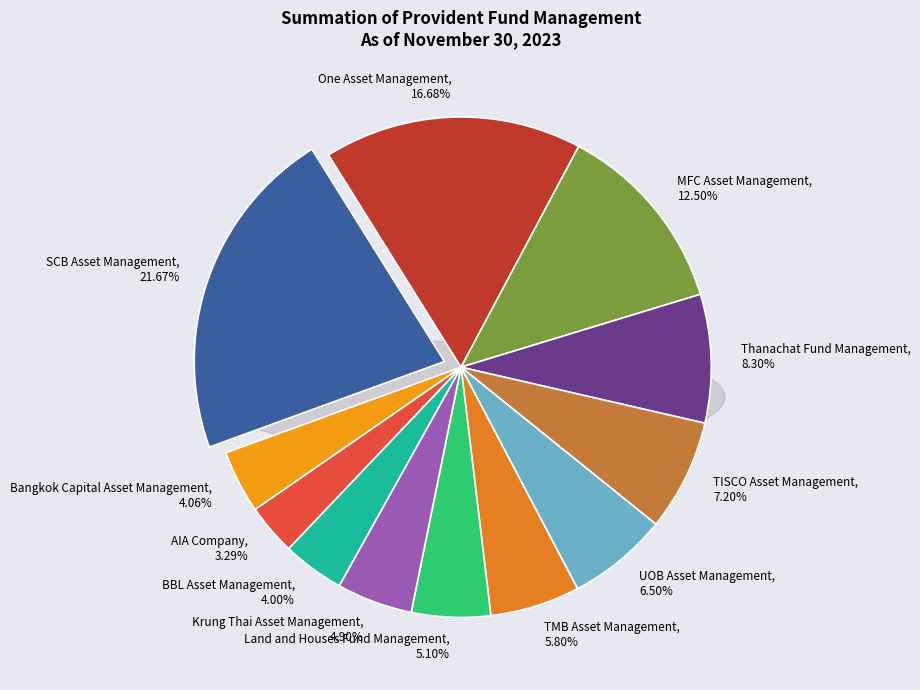

Is the sum of TMB Asset Management and MFC Asset Management greater than half?

No